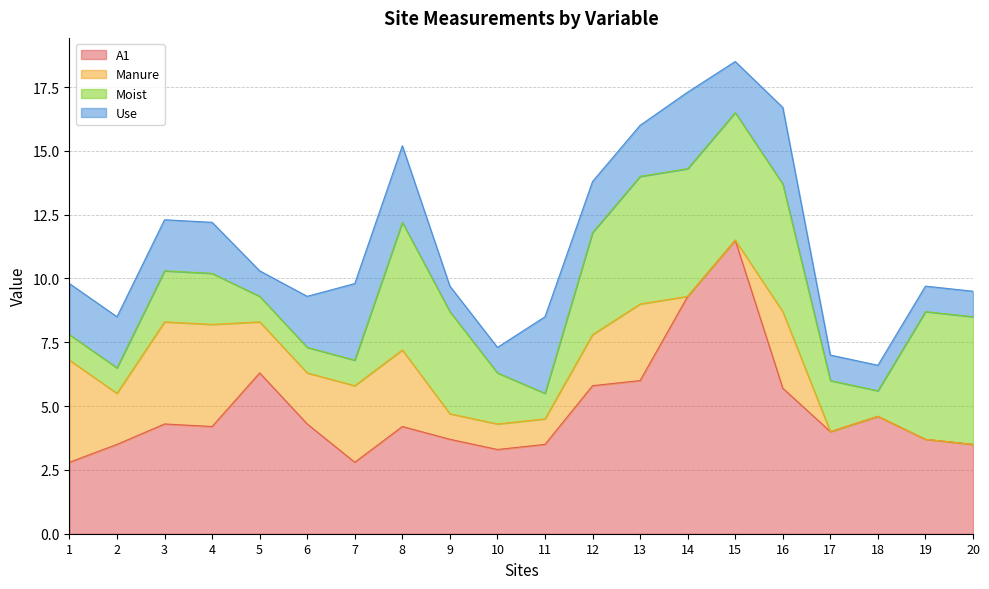

Reading left to right, what are all the values shown in this chart?

A1: 2.8	3.5	4.3	4.2	6.3	4.3	2.8	4.2	3.7	3.3	3.5	5.8	6.0	9.3	11.5	5.7	4.0	4.6	3.7	3.5
Manure: 4.0	2.0	4.0	4.0	2.0	2.0	3.0	3.0	1.0	1.0	1.0	2.0	3.0	0.0	0.0	3.0	0.0	0.0	0.0	0.0
Moist: 1.0	1.0	2.0	2.0	1.0	1.0	1.0	5.0	4.0	2.0	1.0	4.0	5.0	5.0	5.0	5.0	2.0	1.0	5.0	5.0
Use: 2.0	2.0	2.0	2.0	1.0	2.0	3.0	3.0	1.0	1.0	3.0	2.0	2.0	3.0	2.0	3.0	1.0	1.0	1.0	1.0